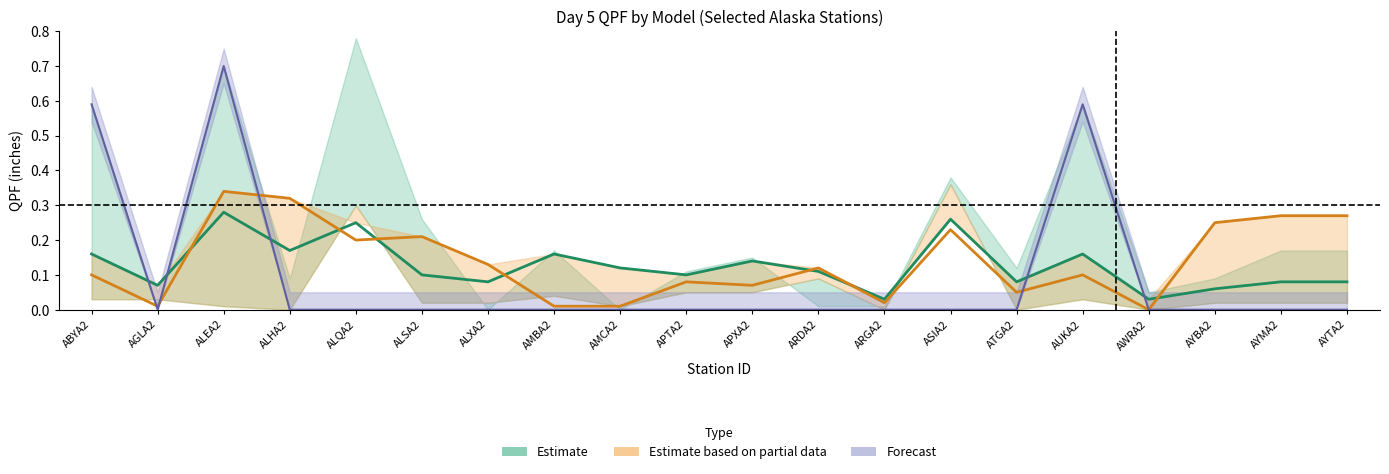

Which series has the largest total across all categories?

ec